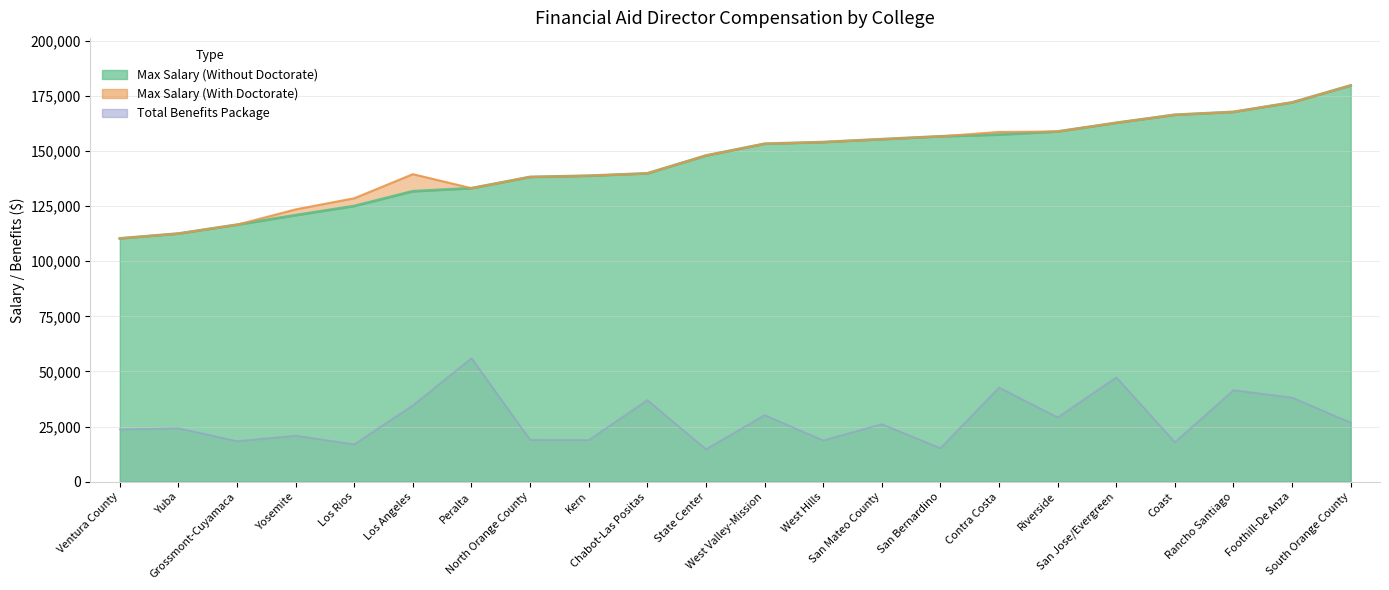

How many values in the Total Benefits Package series exceed 26140?

10